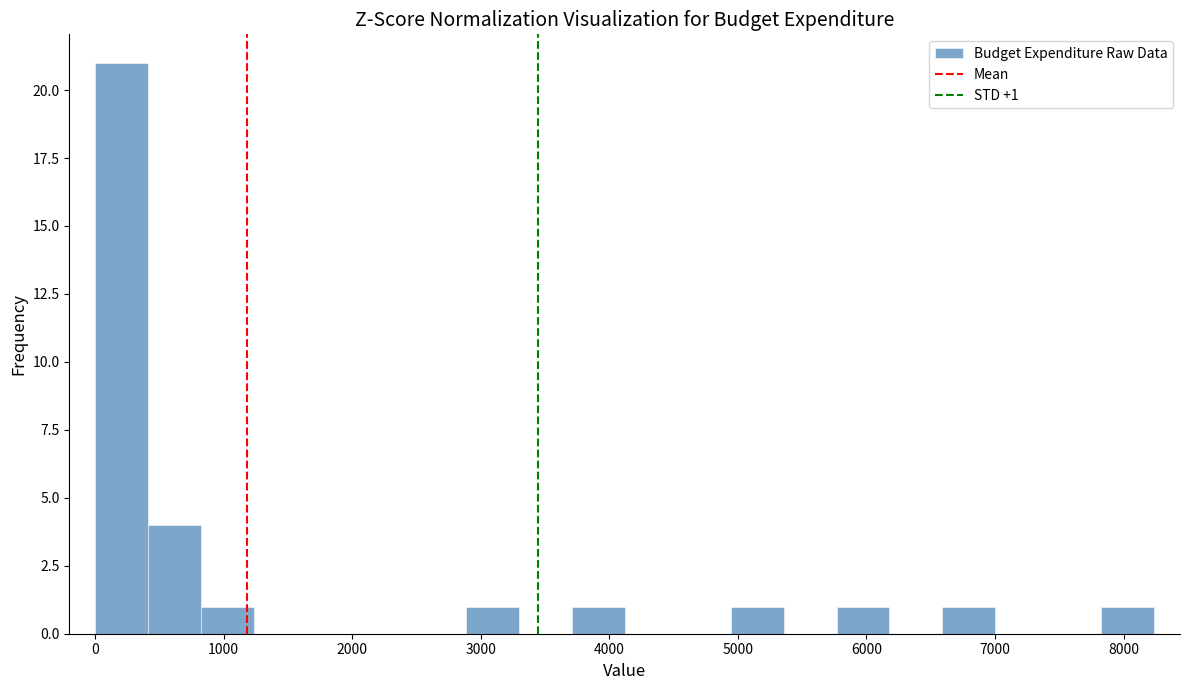

Over which range of the x-axis is the bar tallest?

0 to 400